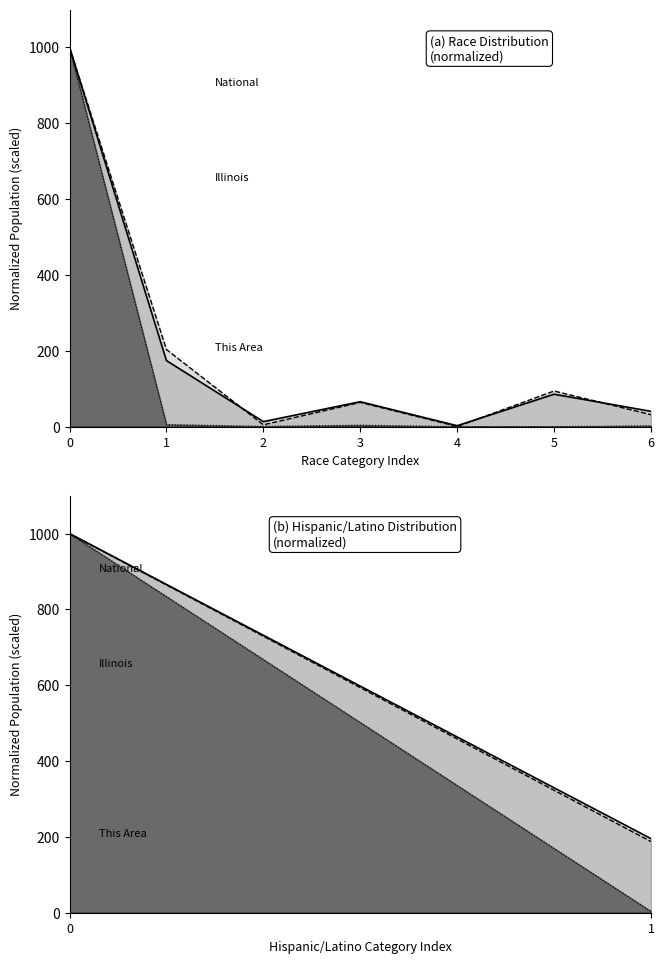

What is the difference between the maximum and minimum values in the This Area (line) series?

996.1